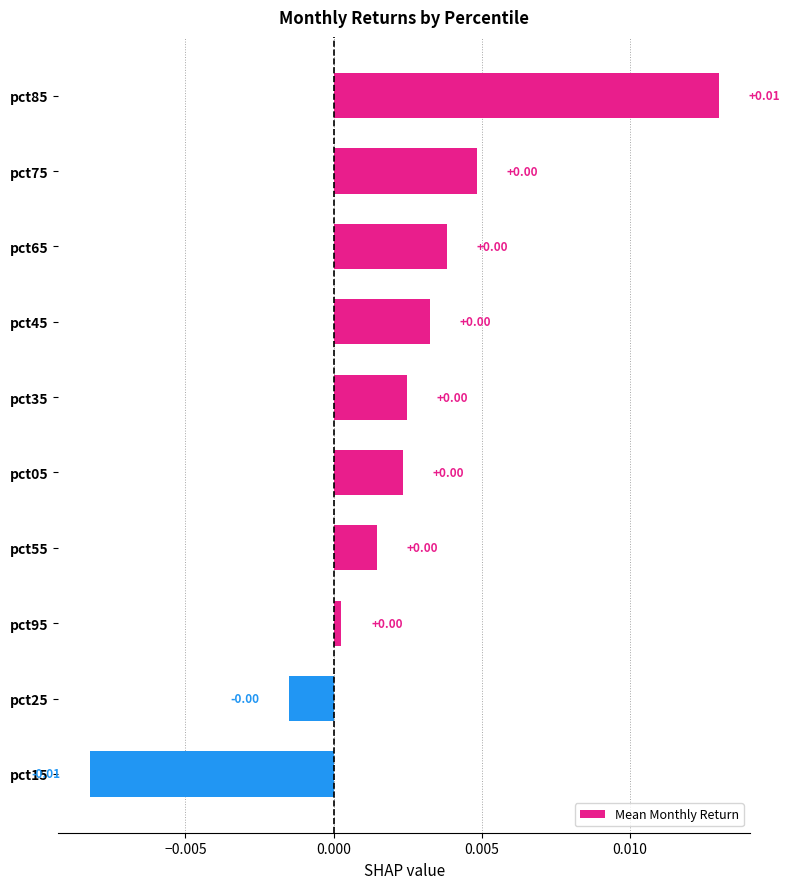

Which has a higher value, pct45 or pct15?

pct45